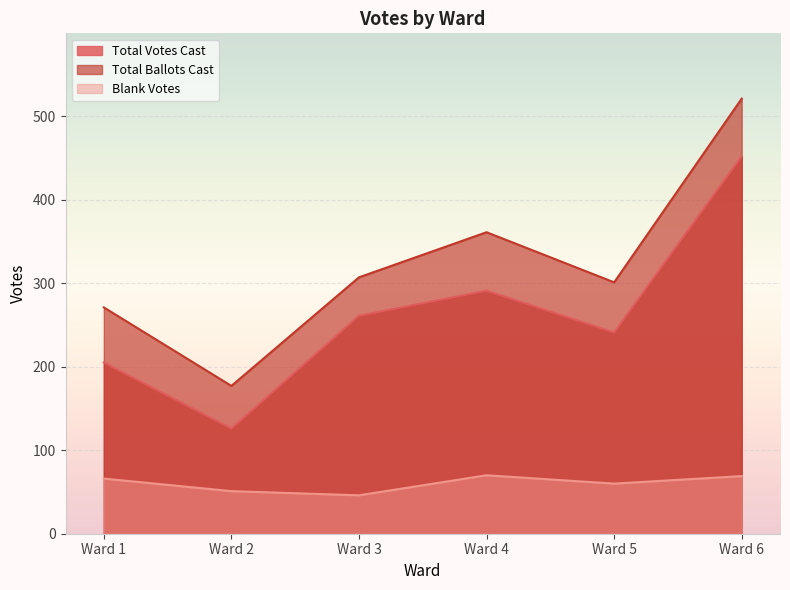

At which label is Total Ballots Cast closest to 349?

Ward 4